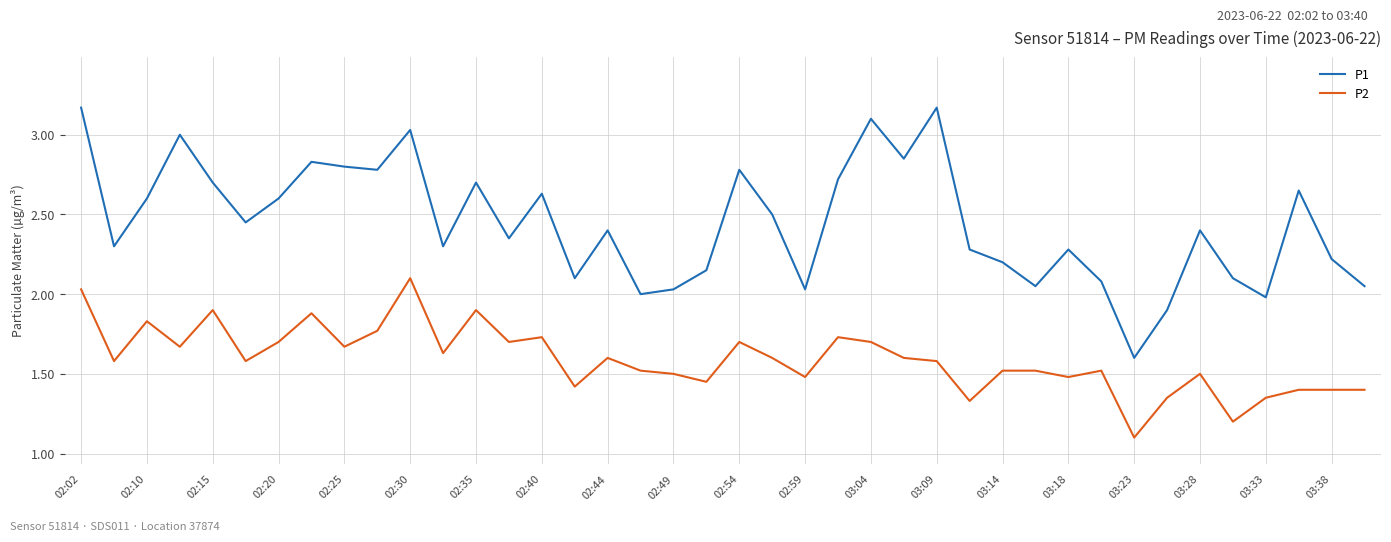

What is the minimum value for P2?

1.1